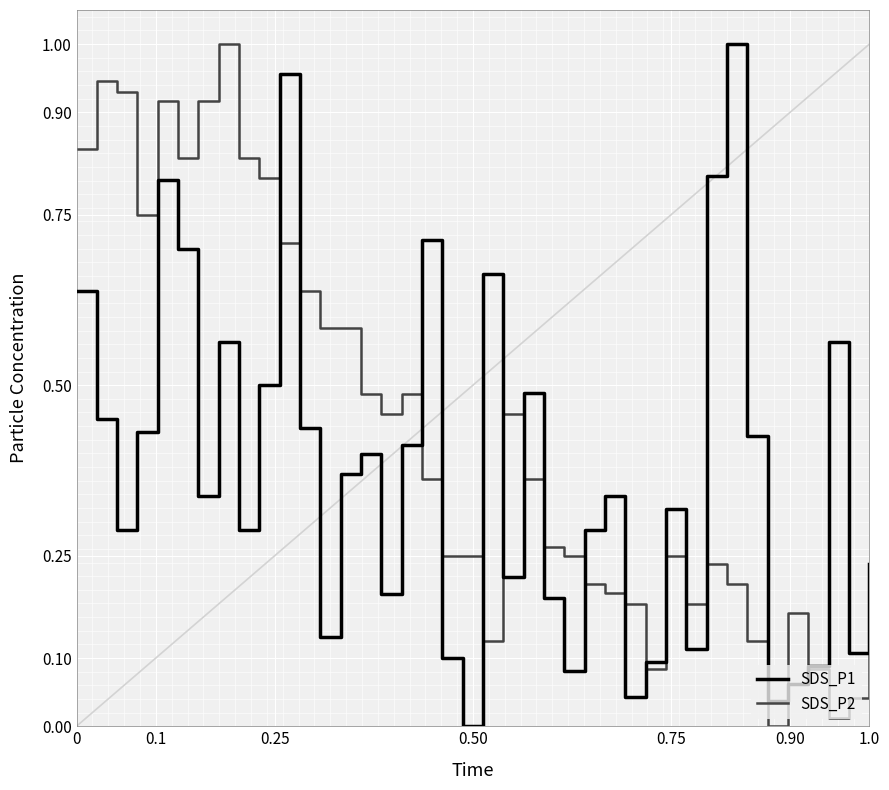

List the series in order of their overall mean, highest first.

SDS_P2, SDS_P1